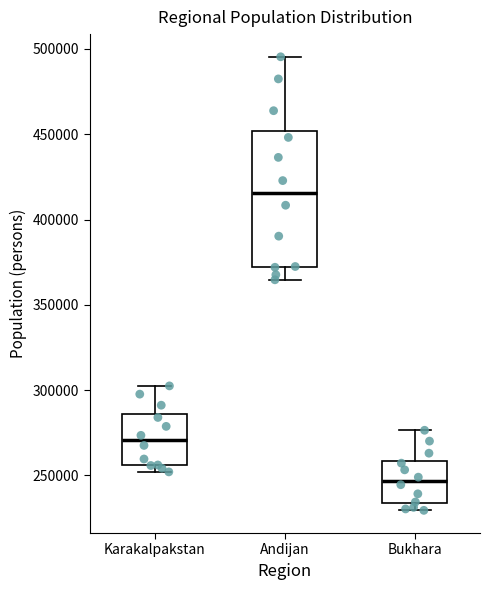

Which box's median line is the highest?

Andijan